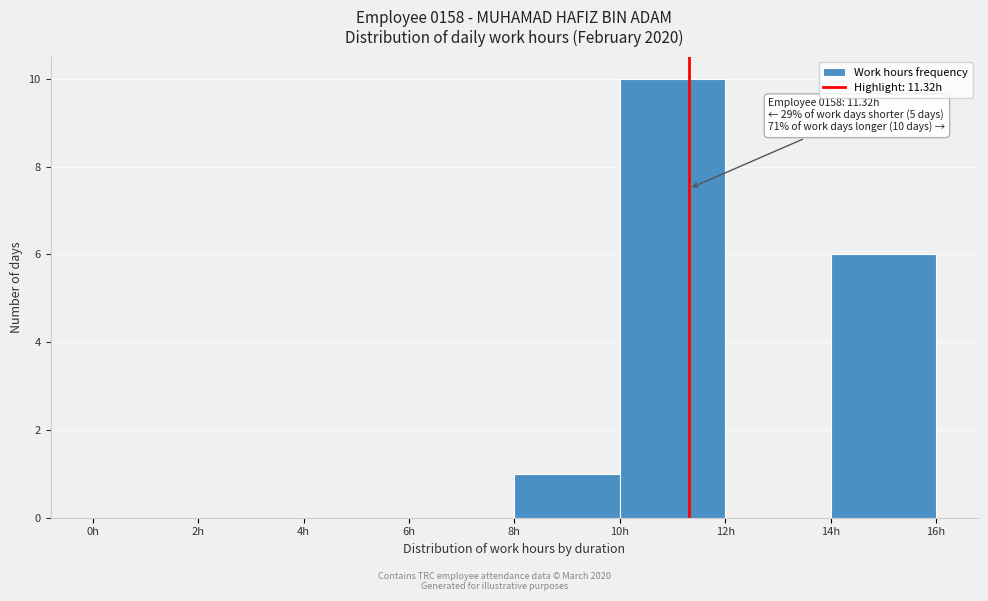

Over which range of the x-axis is the bar tallest?

10 to 12